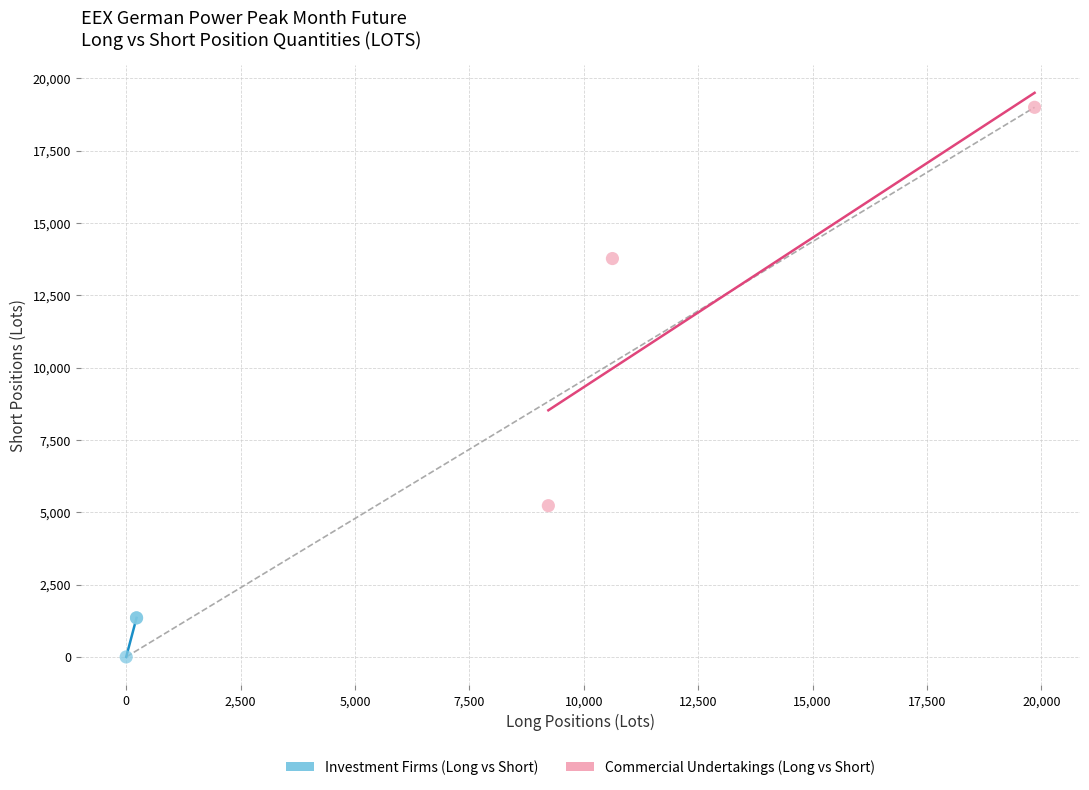

What are all the series names shown in the legend?

Investment Firms (Long vs Short), Commercial Undertakings (Long vs Short)